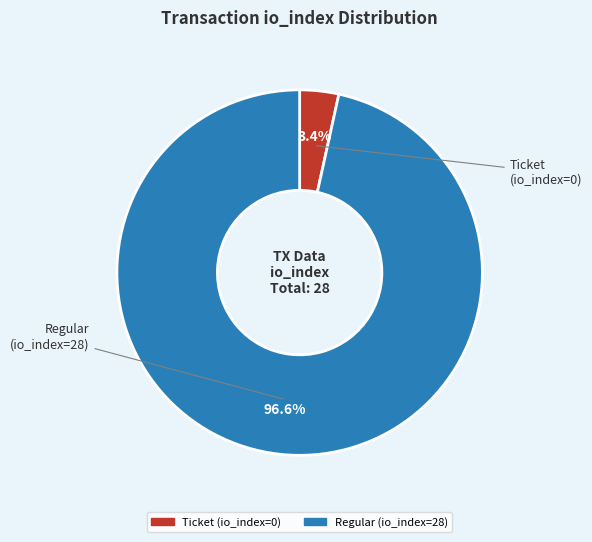

Is Regular (io_index=28) the majority of the pie?

Yes